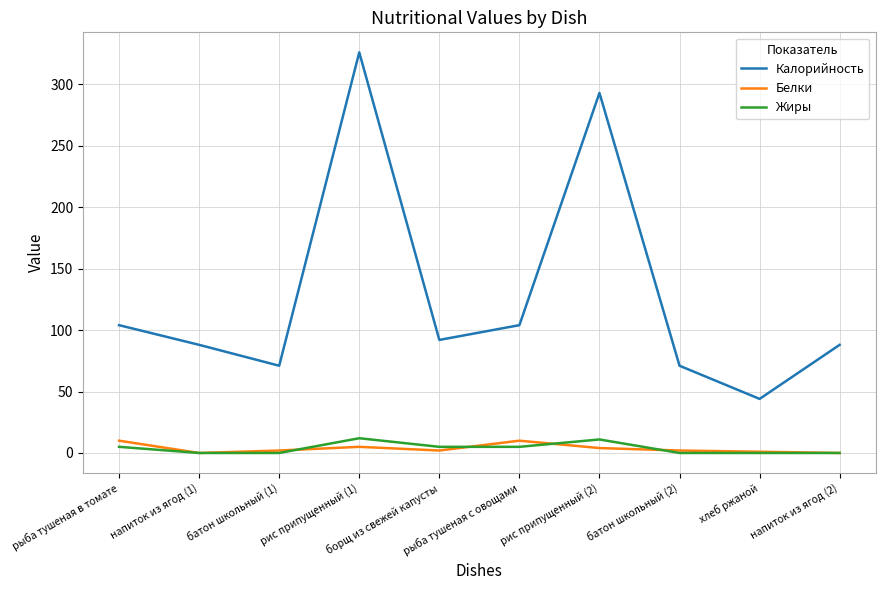

Between напиток из ягод (1) and батон школьный (1), which series saw the biggest shift?

Калорийность